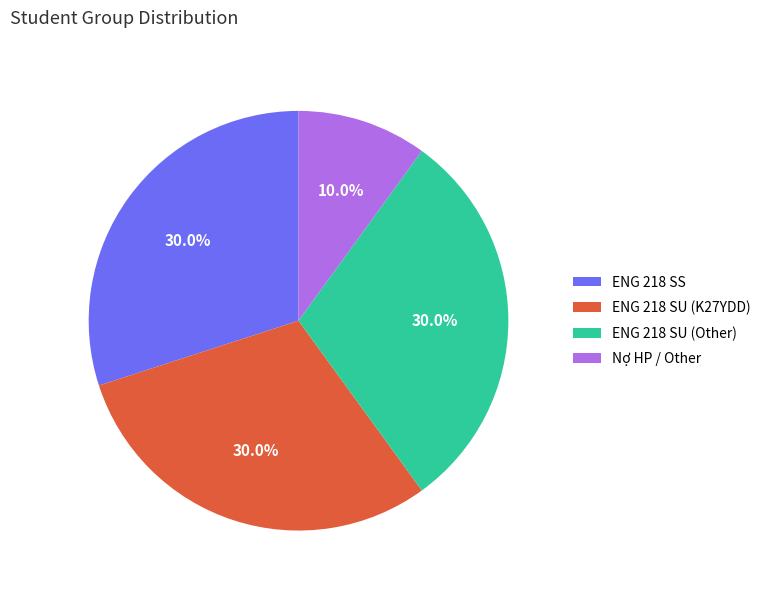

True or false: Nợ HP / Other accounts for 22% of the total.

False